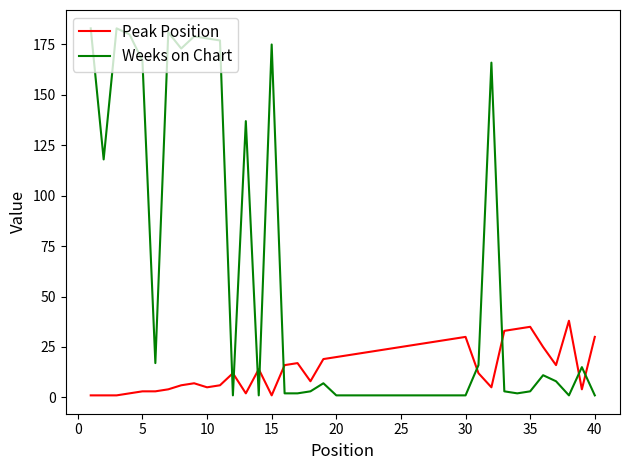

Which series has the widest spread of values?

Weeks on Chart